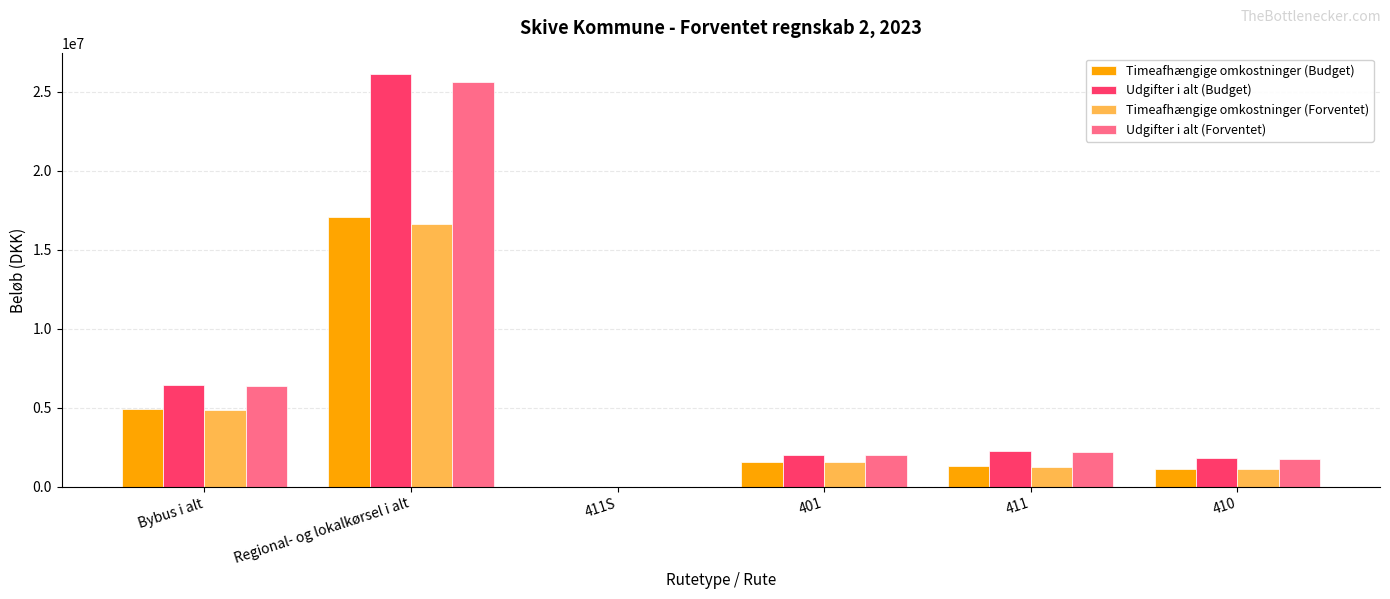

What is the total value across all series at 401?

7150510.2